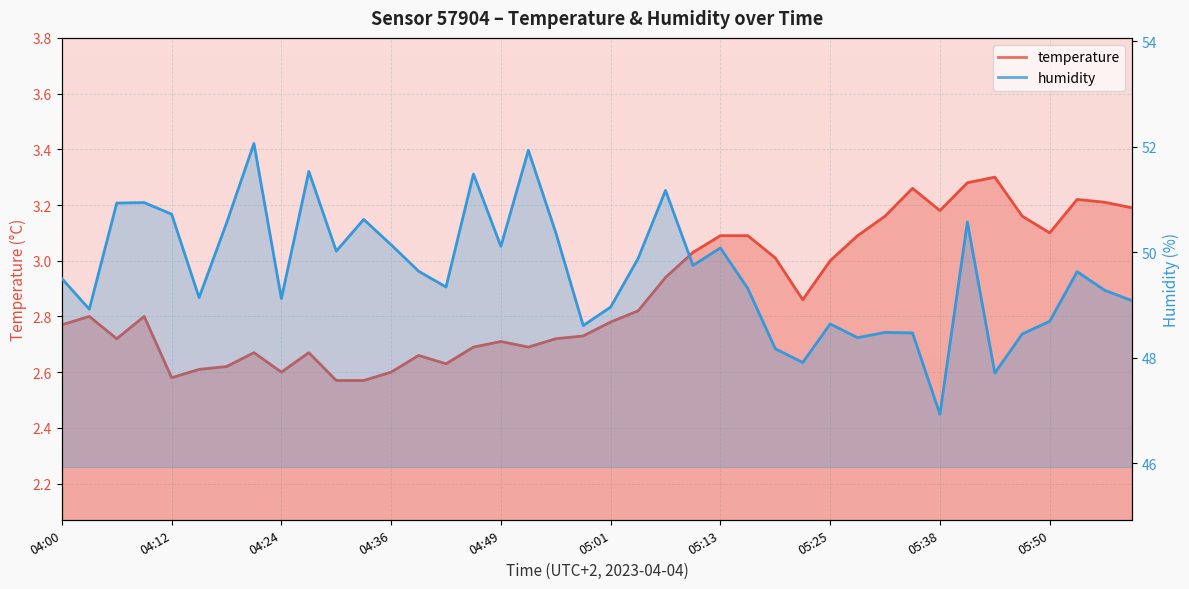

Reading right to left, transcribe all the data shown in this chart.

temperature: 05:59=3.2	05:56=3.2	05:53=3.2	05:50=3.1	05:47=3.2	05:44=3.3	05:41=3.3	05:38=3.2	05:35=3.3	05:32=3.2	05:28=3.1	05:25=3.0	05:22=2.9	05:19=3.0	05:16=3.1	05:13=3.1	05:10=3.0	05:07=2.9	05:04=2.8	05:01=2.8	04:58=2.7	04:55=2.7	04:52=2.7	04:49=2.7	04:46=2.7	04:43=2.6	04:39=2.7	04:36=2.6	04:33=2.6	04:30=2.6	04:27=2.7	04:24=2.6	04:21=2.7	04:18=2.6	04:15=2.6	04:12=2.6	04:09=2.8	04:06=2.7	04:03=2.8	04:00=2.8
humidity: 05:59=49.1	05:56=49.3	05:53=49.6	05:50=48.7	05:47=48.5	05:44=47.7	05:41=50.6	05:38=46.9	05:35=48.5	05:32=48.5	05:28=48.4	05:25=48.6	05:22=47.9	05:19=48.2	05:16=49.3	05:13=50.1	05:10=49.8	05:07=51.2	05:04=49.9	05:01=49.0	04:58=48.6	04:55=50.4	04:52=51.9	04:49=50.1	04:46=51.5	04:43=49.3	04:39=49.6	04:36=50.1	04:33=50.6	04:30=50.0	04:27=51.5	04:24=49.1	04:21=52.1	04:18=50.5	04:15=49.1	04:12=50.7	04:09=50.9	04:06=50.9	04:03=48.9	04:00=49.5